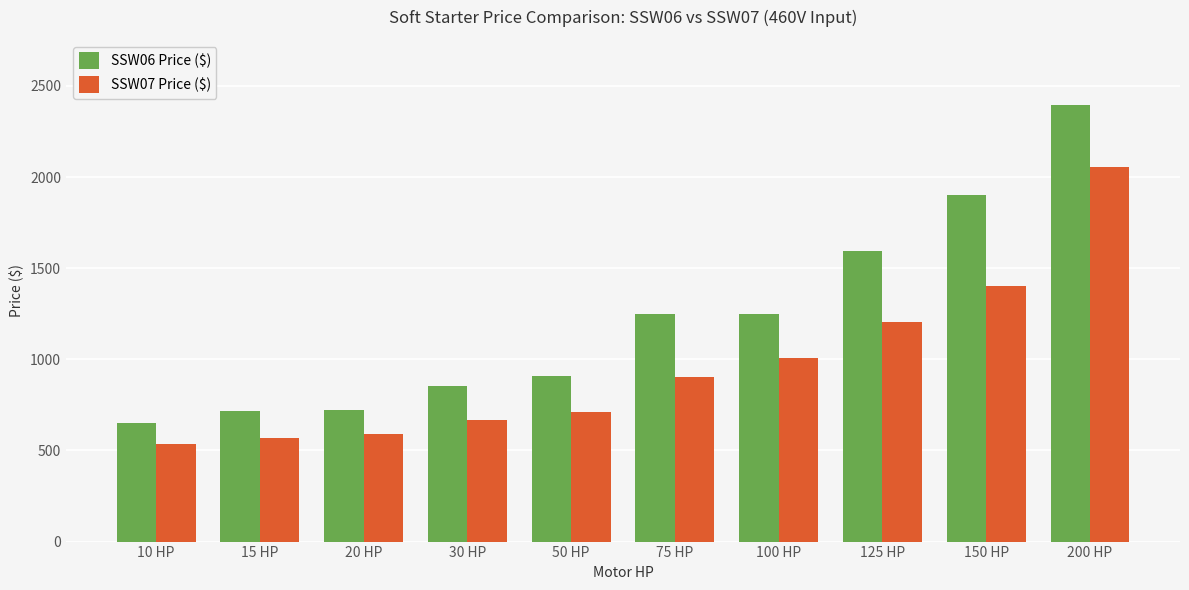

At how many categories does at least one series exceed 1290?

3